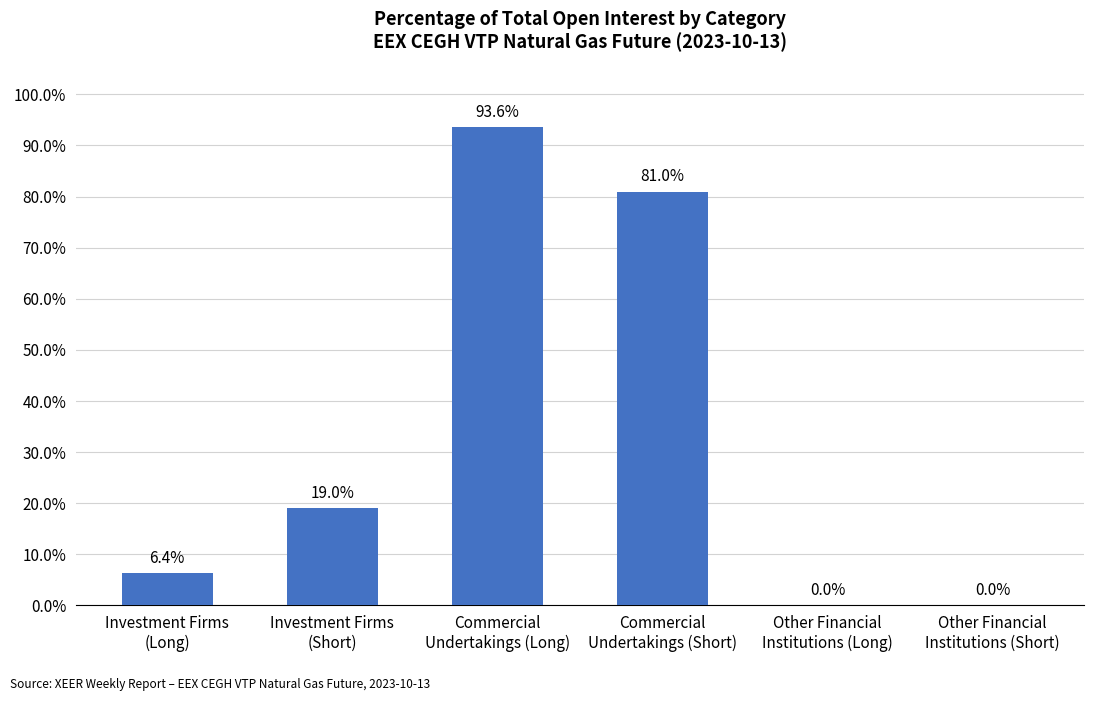

What is the sum of all values?

200.0